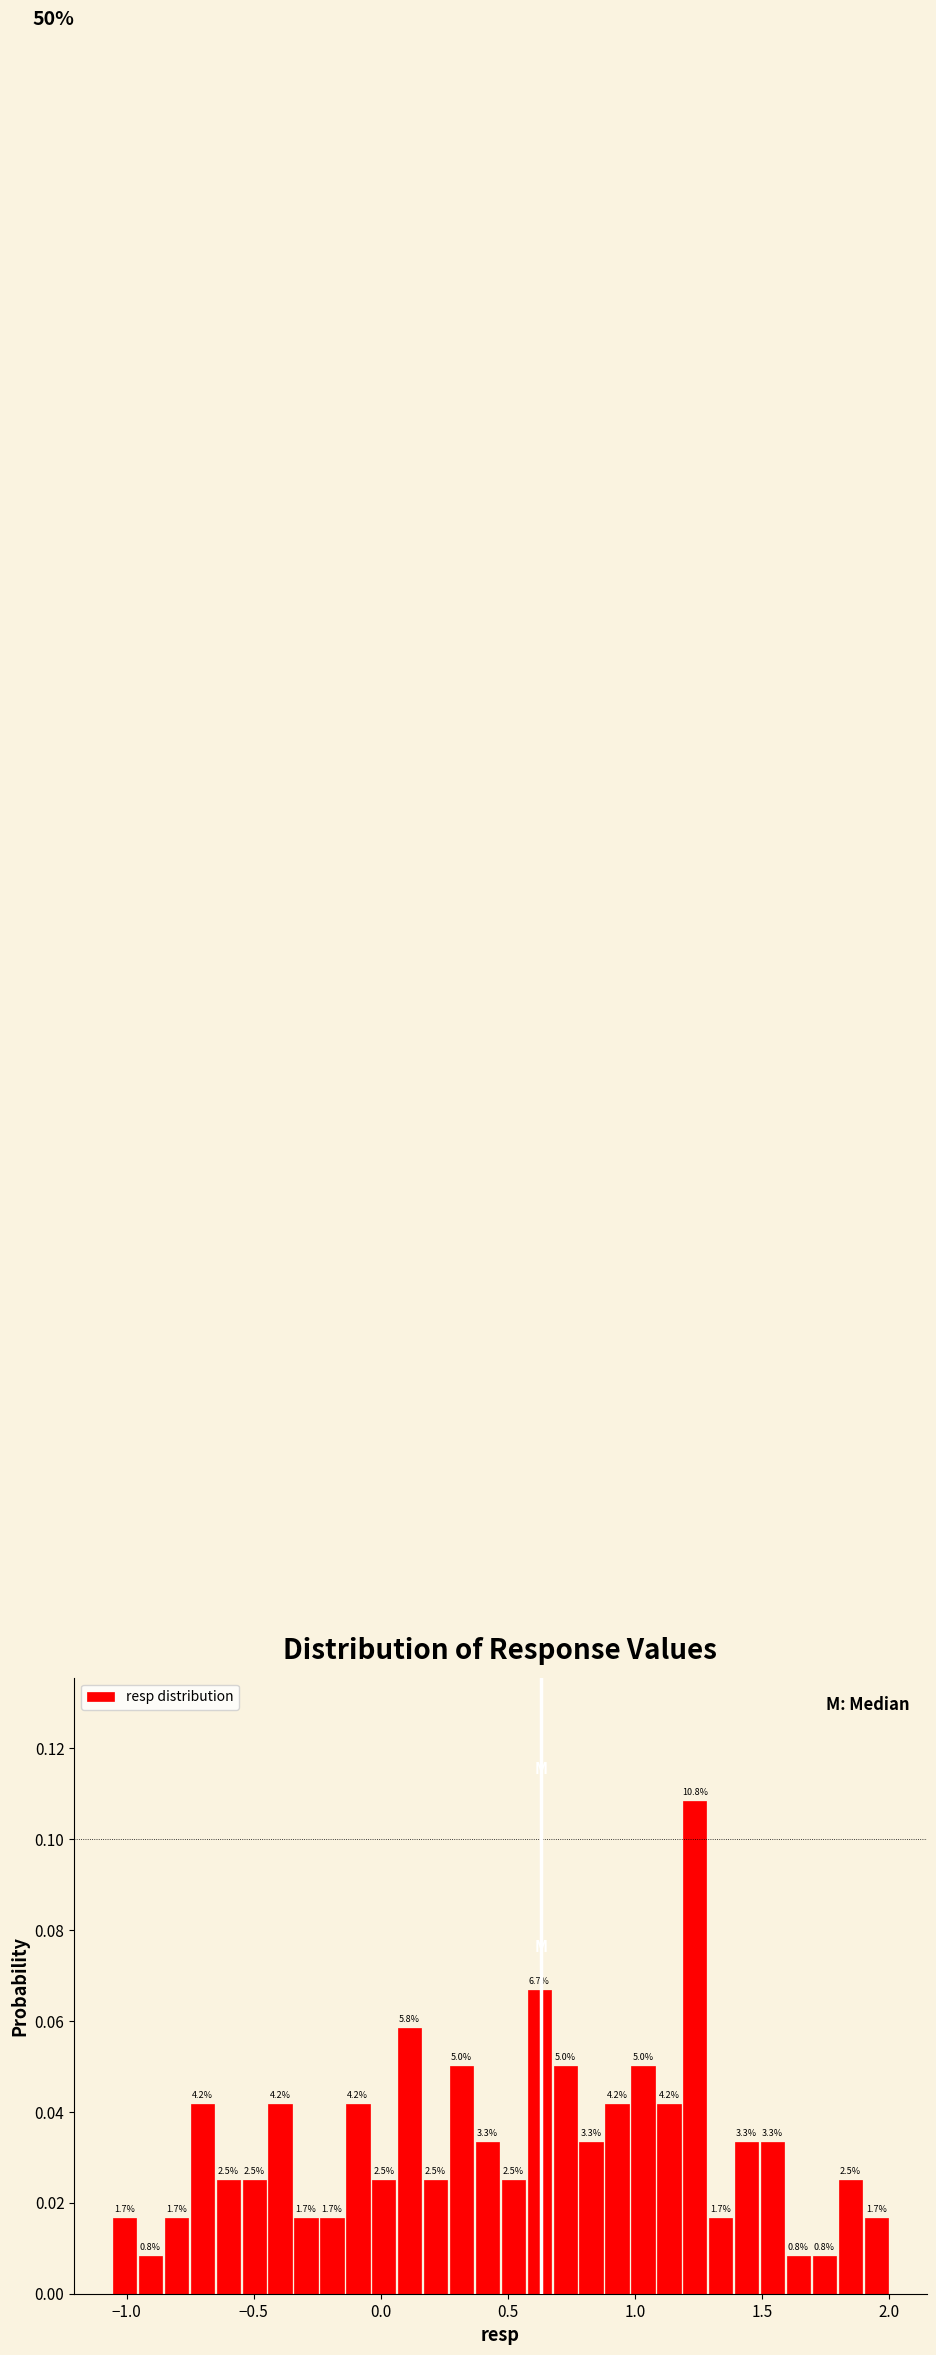

Around what value on the x-axis is the tallest bar? Give the approximate position of its centre, as read against the axis.

1.25